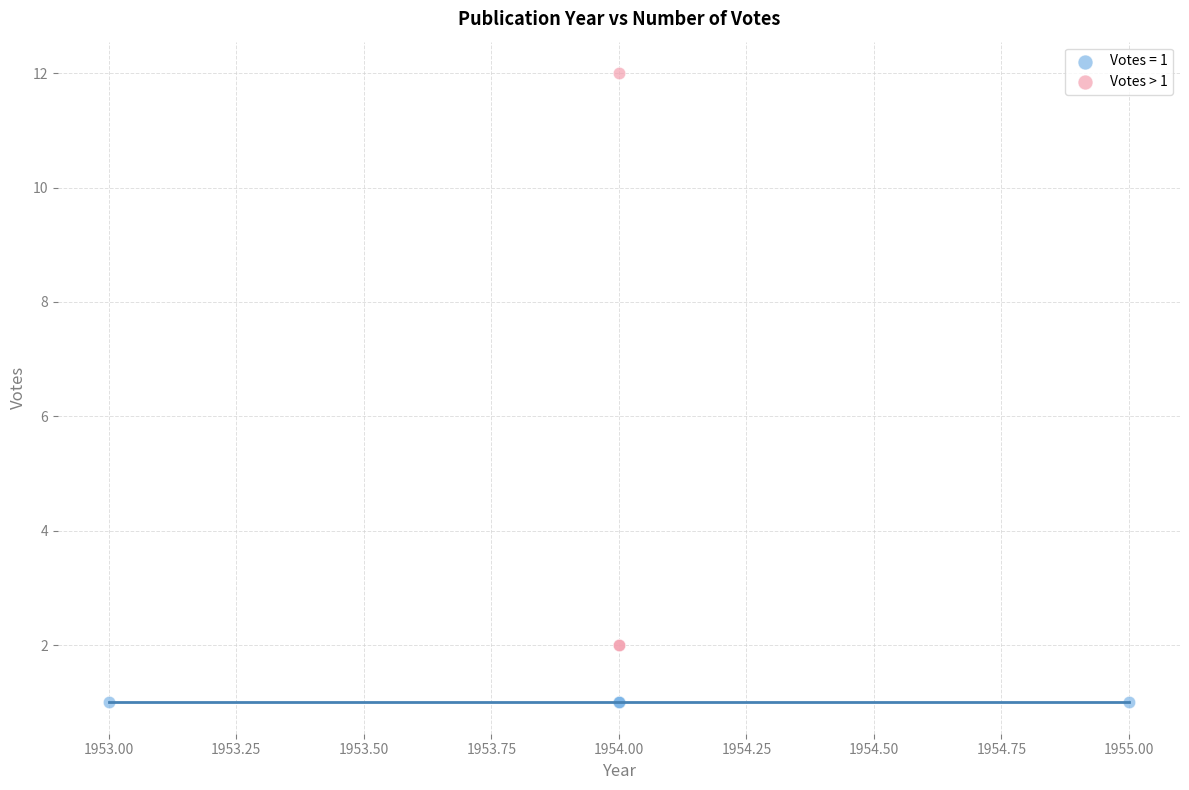

Which series contains the highest Y value?

Votes > 1